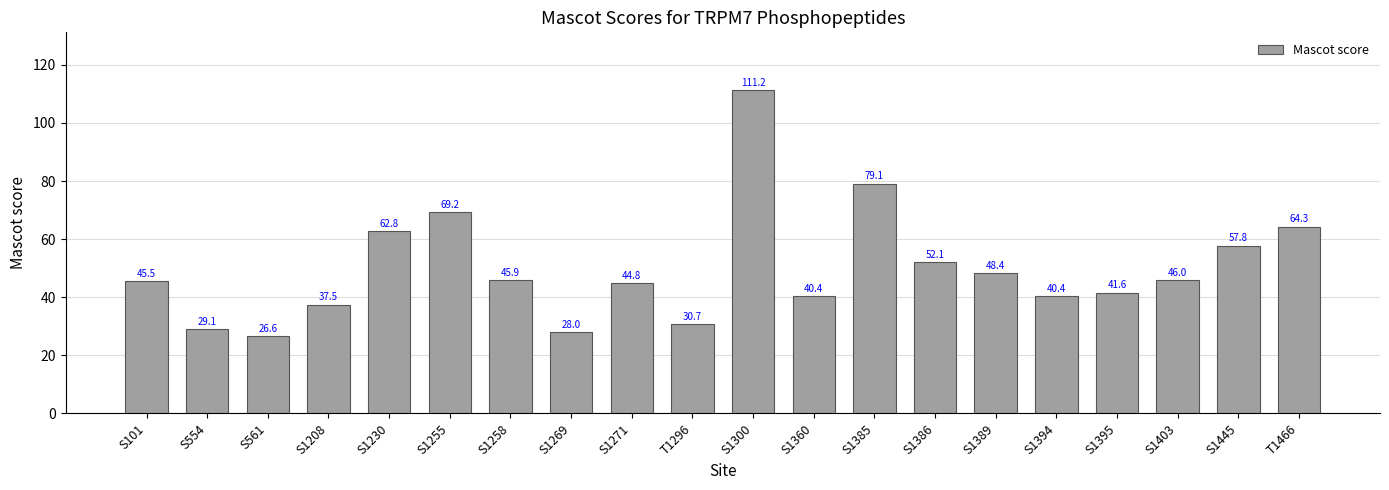

Is it true that the value at S1208 is 63.5?

False